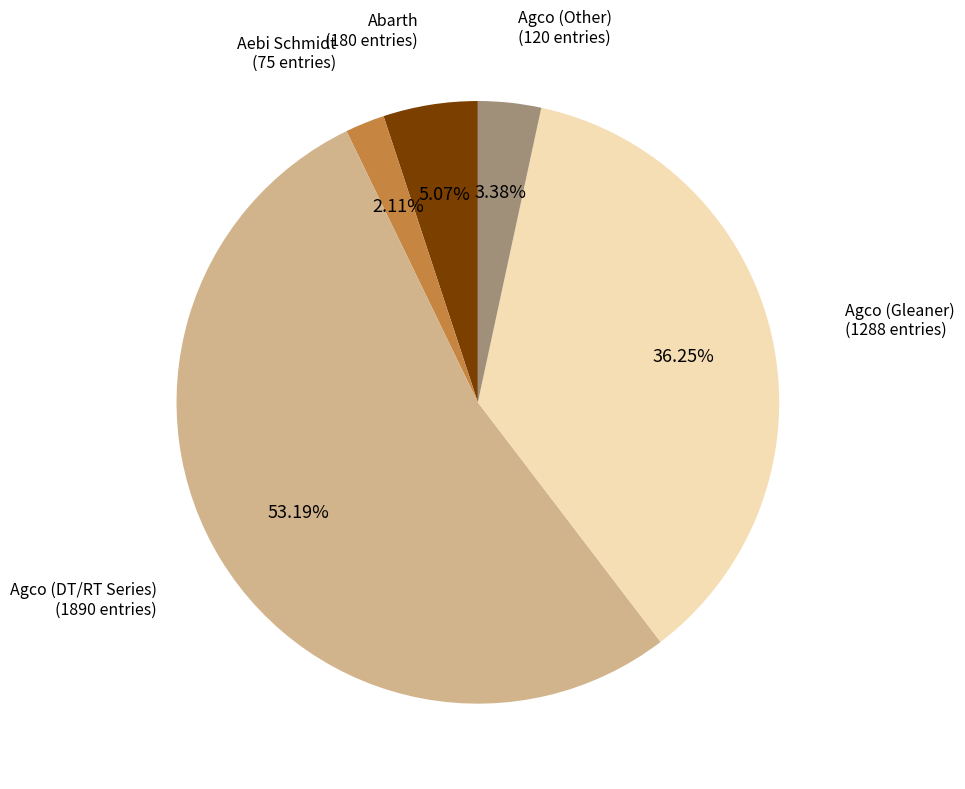

The Agco (DT/RT Series) slice represents 53% of the pie. True or false?

True